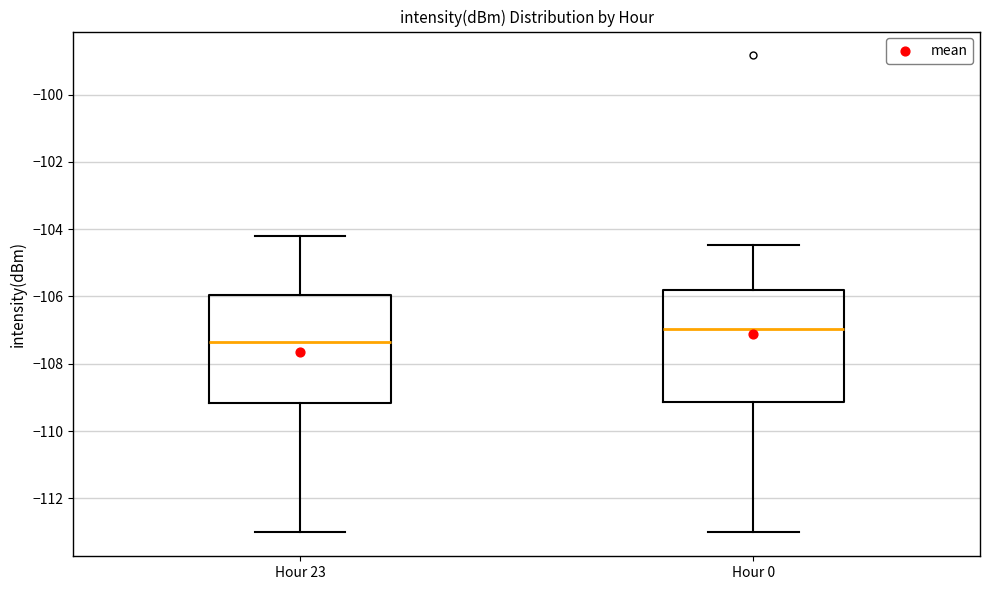

Which box's median line is the highest?

Hour 0